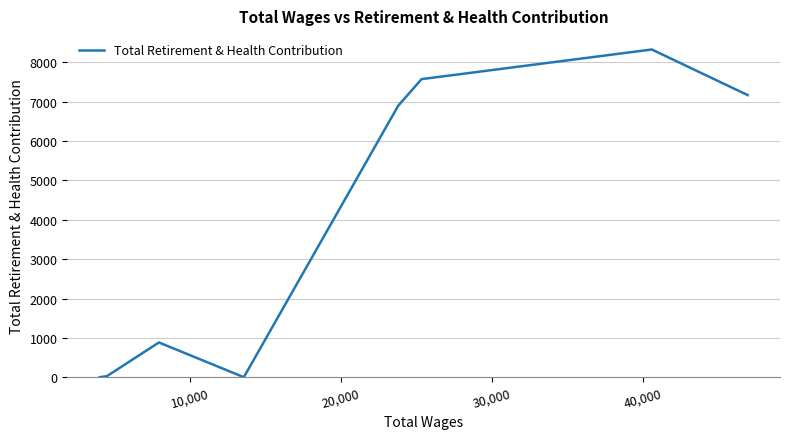

What is the greatest value displayed?

8329